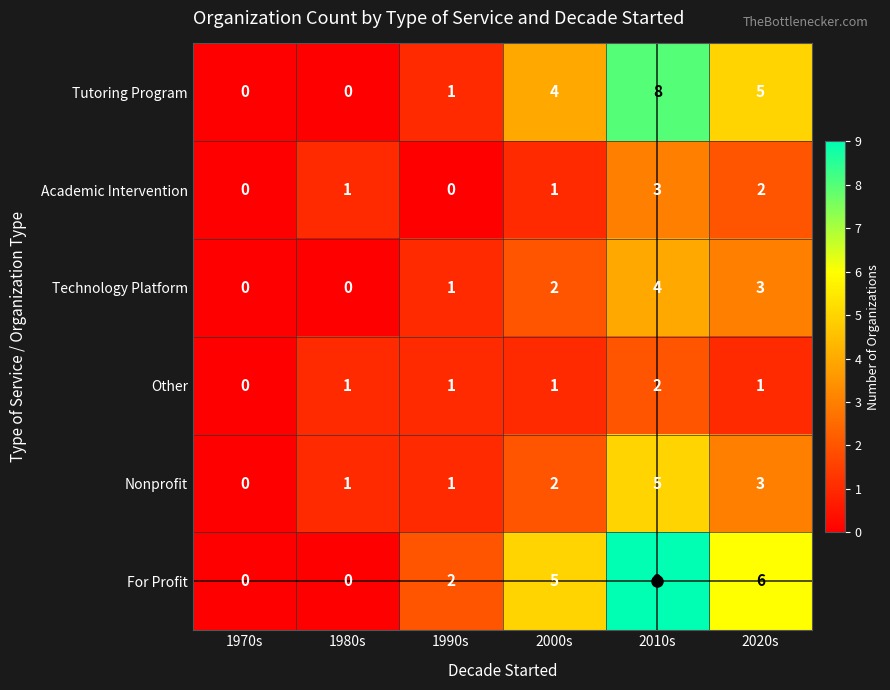

Is it true that Other equals 1 at 1980s?

True